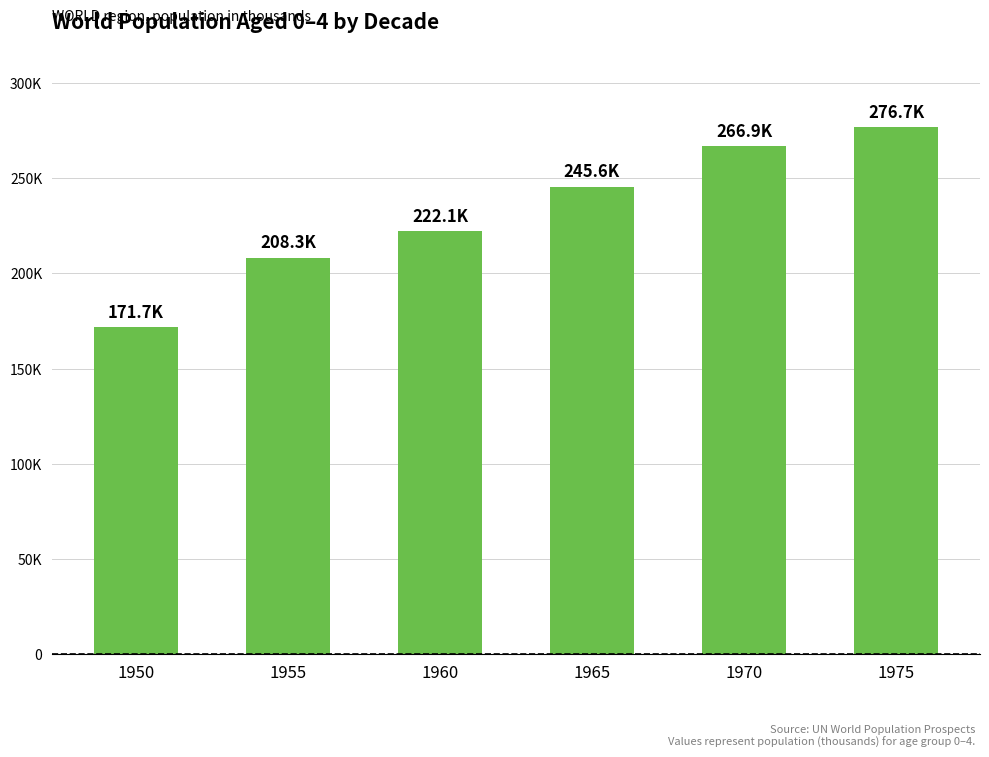

True or false: the data shows 222099.6 at 1960.

True